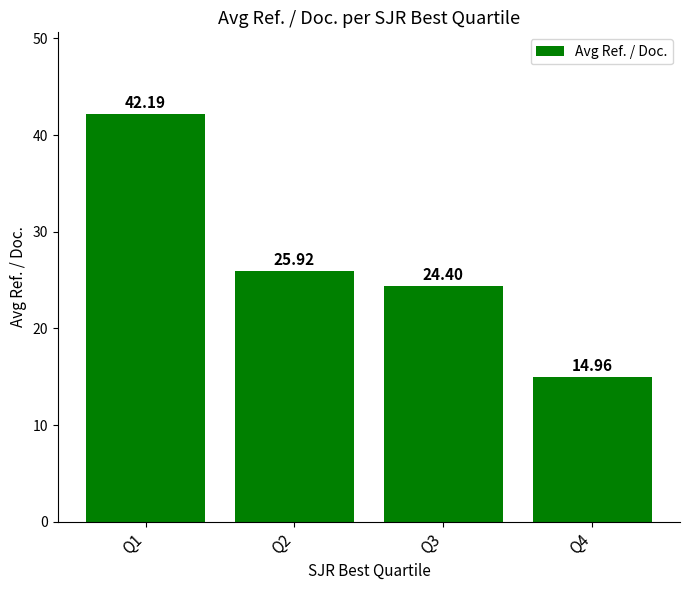

List the labels in order of value, smallest first.

Q4, Q3, Q2, Q1